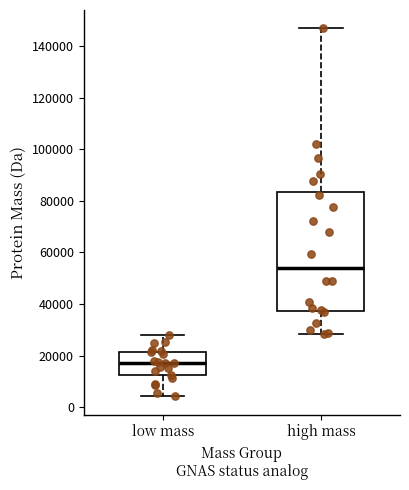

Reading left to right, transcribe this box plot: for each box, give where its median line is, the range the box spans, and where its two whiskers end, as read against the y-axis. The values are not printed on the chart, so give them approximately, as read against the axis.

low mass: median 16000, box 12000 to 22000, whiskers 4000 to 28000
high mass: median 54000, box 38000 to 84000, whiskers 28000 to 146000